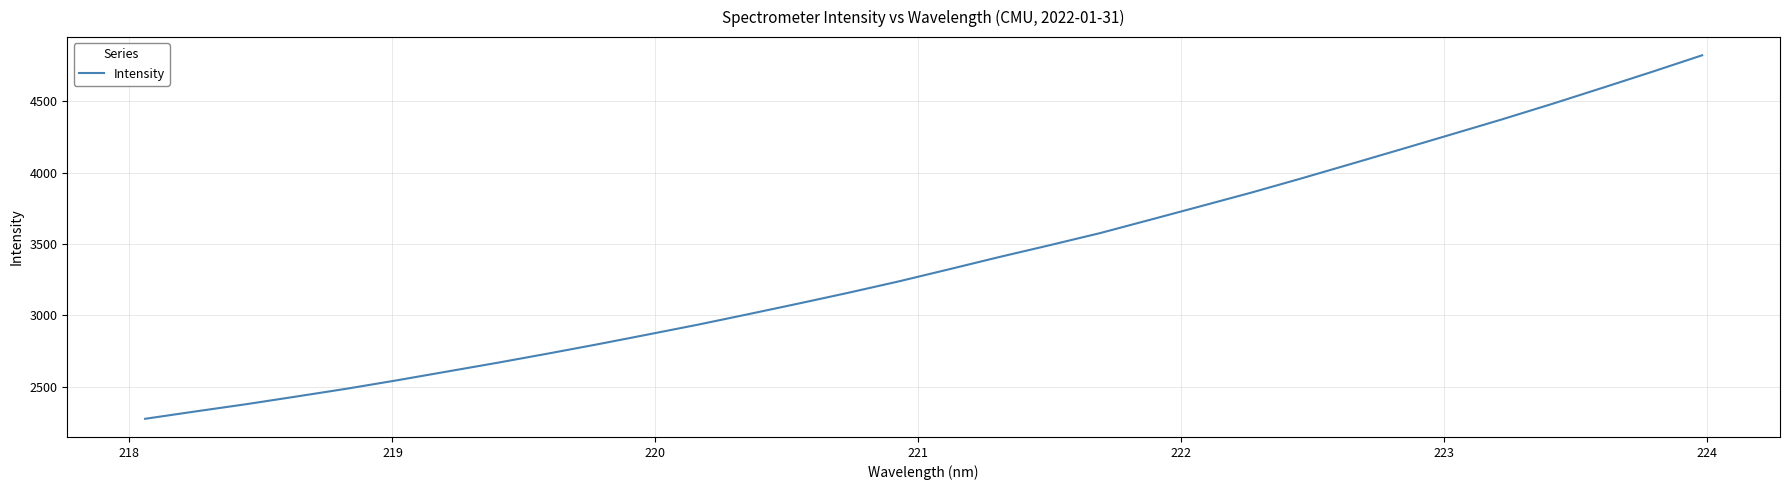

What is the smallest value displayed?

2276.1